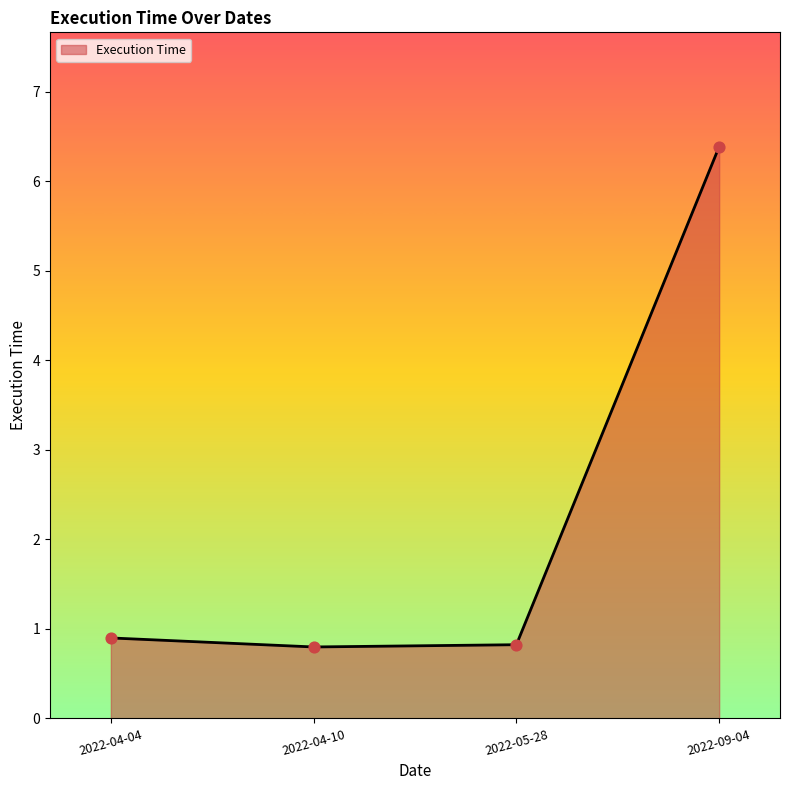

What position from the right is 2022-09-04?

1